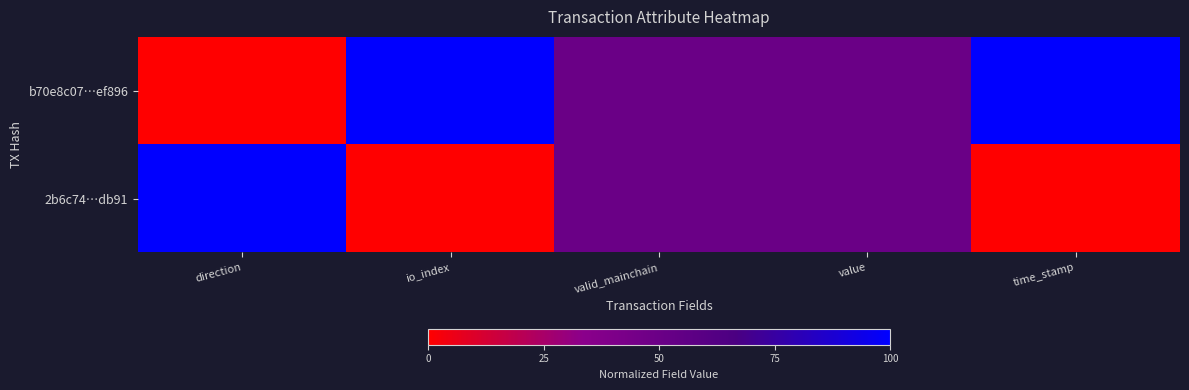

At which category is the sum across all series the highest?

direction